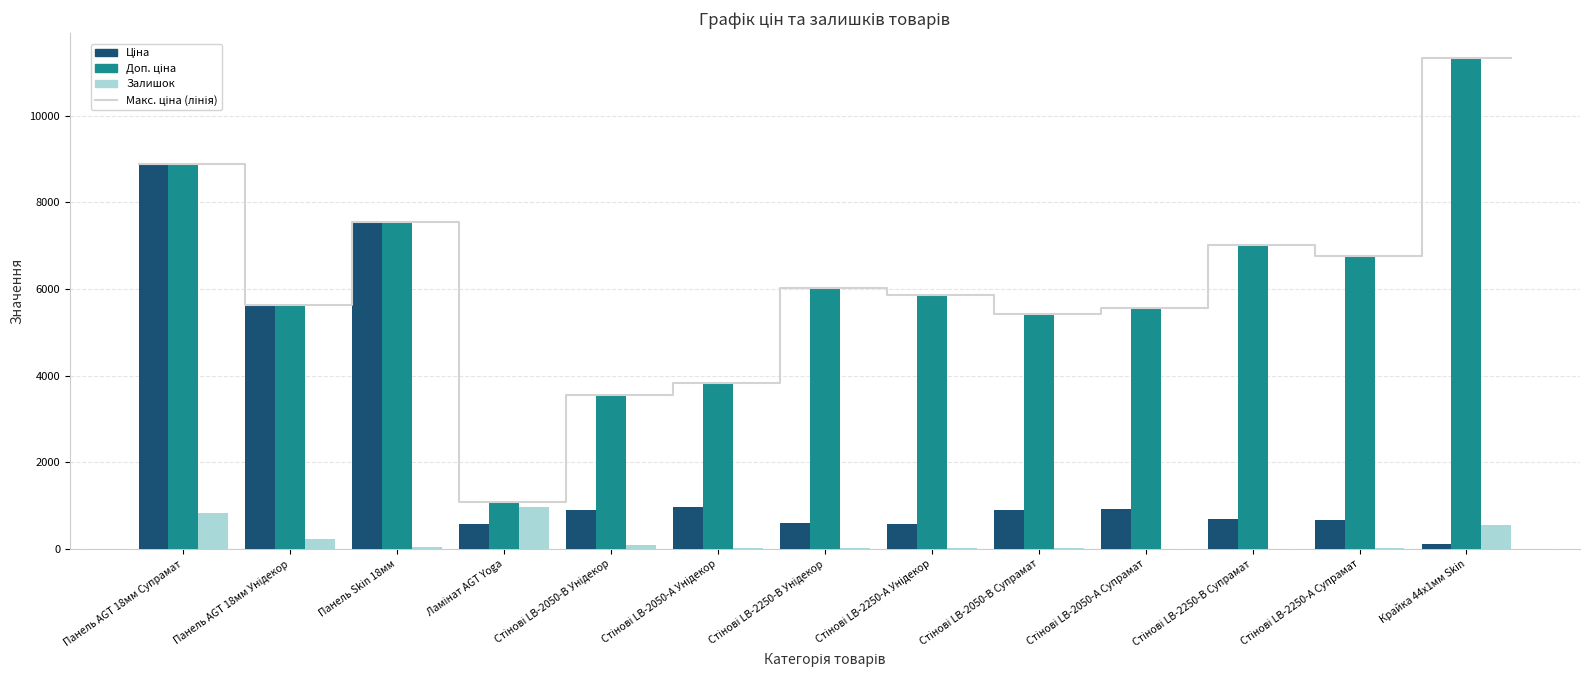

Reading left to right, list all the values displayed in this chart.

Ціна: 8874.6	5636.0	7545.9	586.0	889.9	957.1	602.1	585.3	904.3	928.3	700.4	676.4	113.3
Доп. ціна: 8874.6	5636.0	7545.9	1074.5	3559.7	3828.4	6020.8	5852.9	5425.9	5569.9	7004.3	6764.4	11334.0
Залишок: 837.0	230.0	41.0	962.0	91.0	30.0	28.0	29.0	24.0	2.0	8.0	19.0	550.0